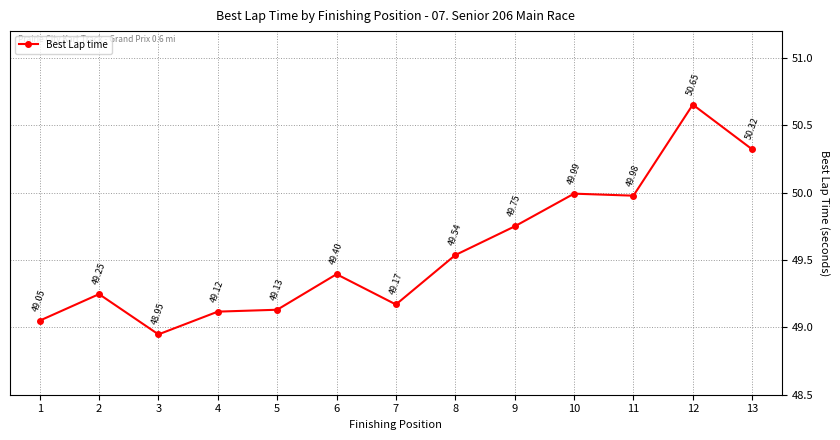

List the labels in order of value, smallest first.

3, 1, 4, 5, 7, 2, 6, 8, 9, 11, 10, 13, 12